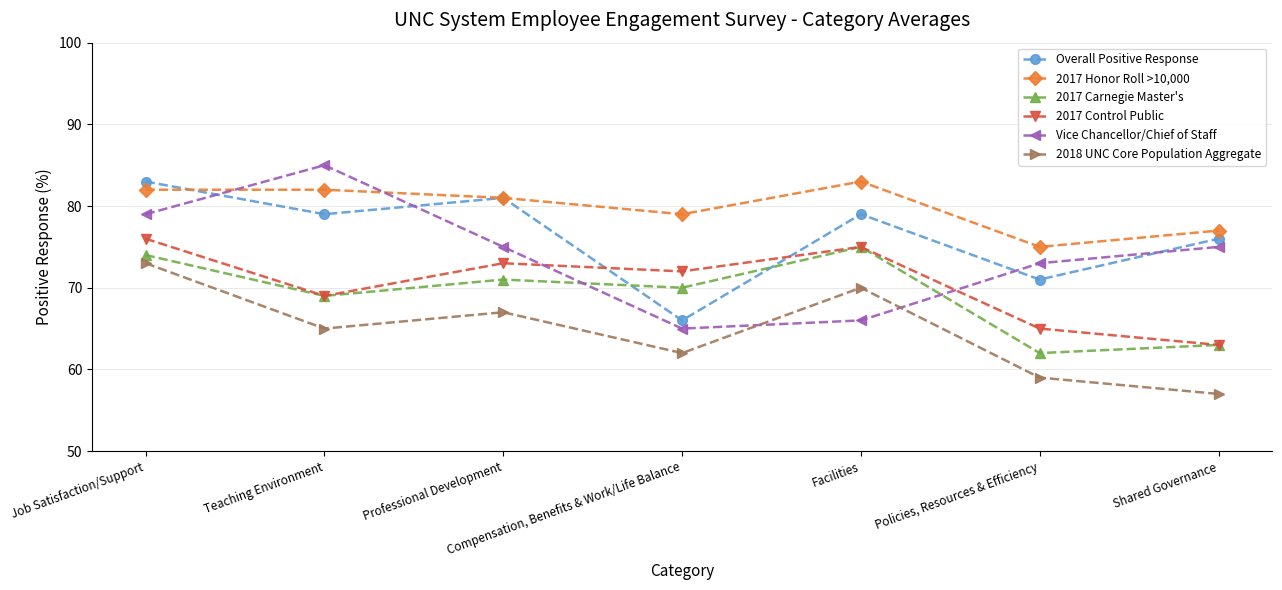

What is the difference between the highest and lowest values at Job Satisfaction/Support?

10